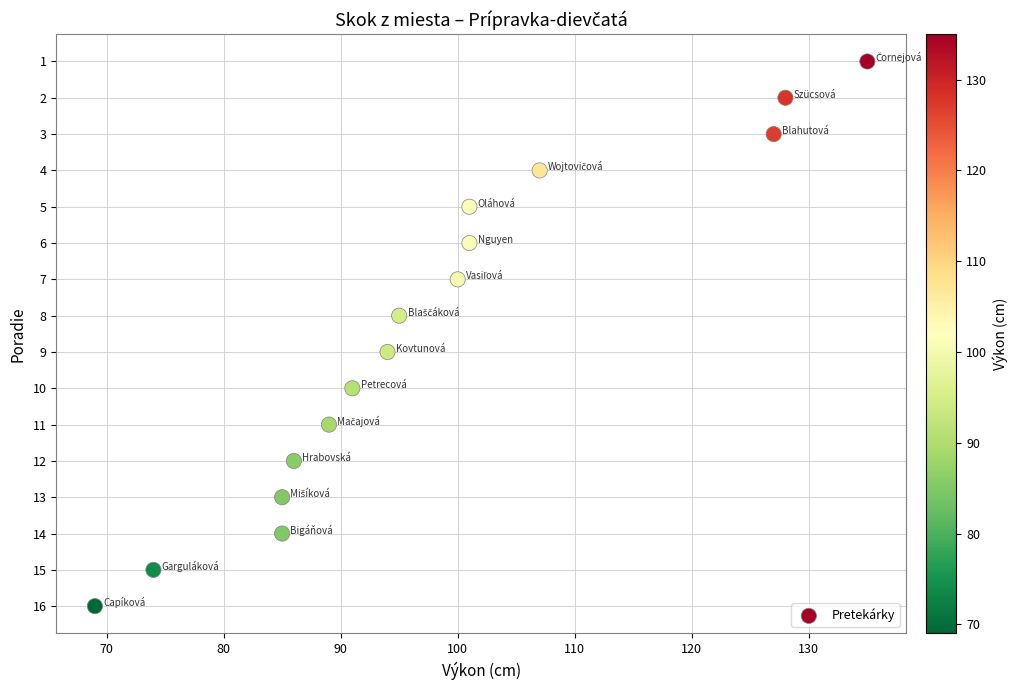

What is the range of Y values (max minus min)?

15